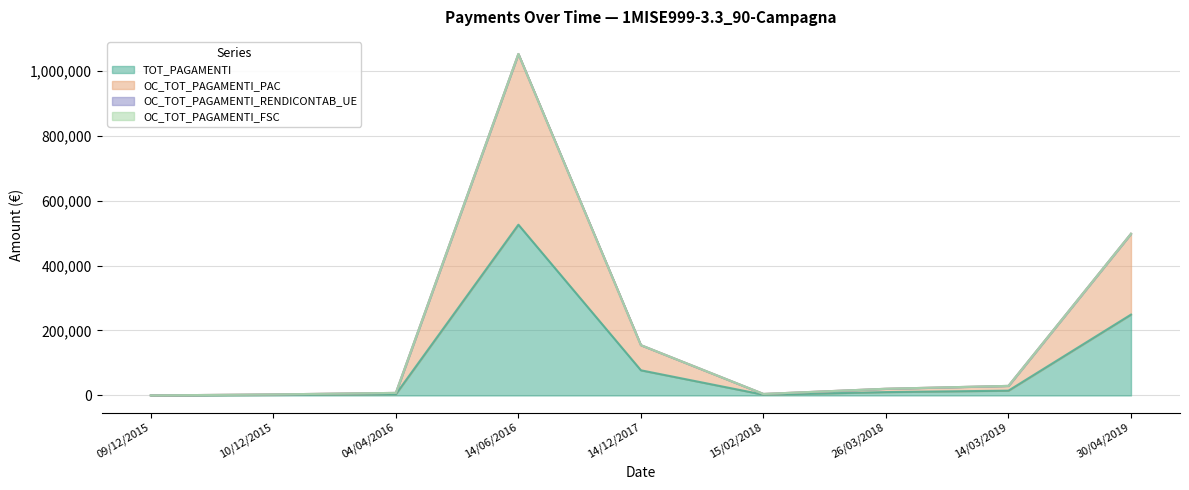

Where is the first local minimum for OC_TOT_PAGAMENTI_PAC?

15/02/2018